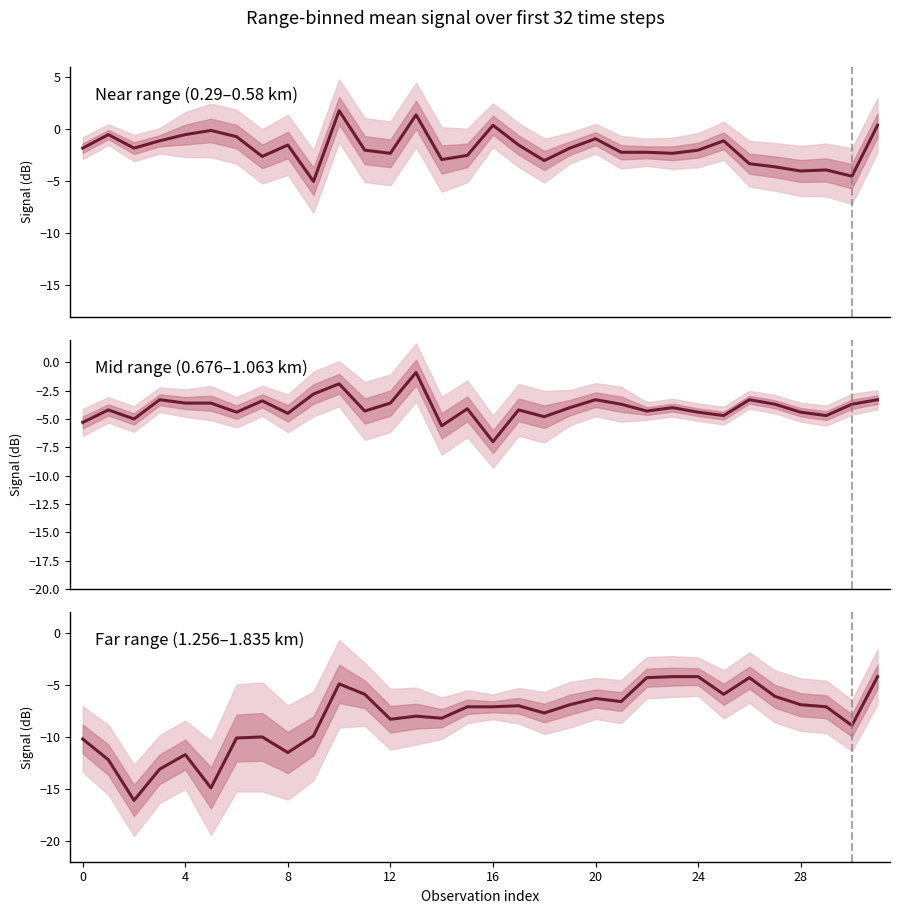

How many interior local peaks does the Mid range (0.676–1.063 km) series have?

10